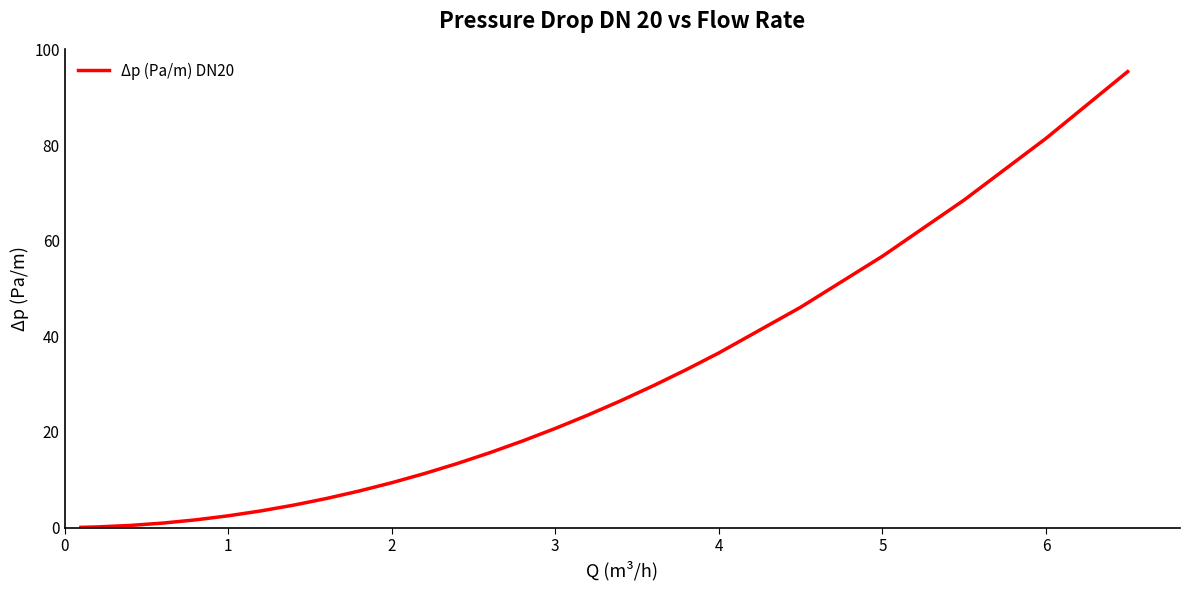

What is the greatest value displayed?

95.4